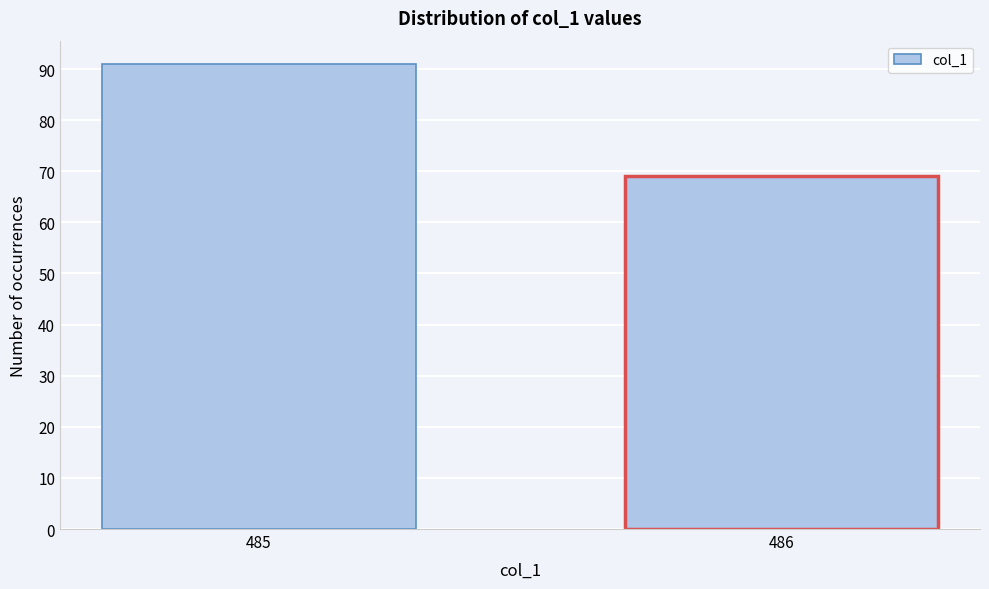

Reading left to right, what are all the values shown in this chart?

91	69